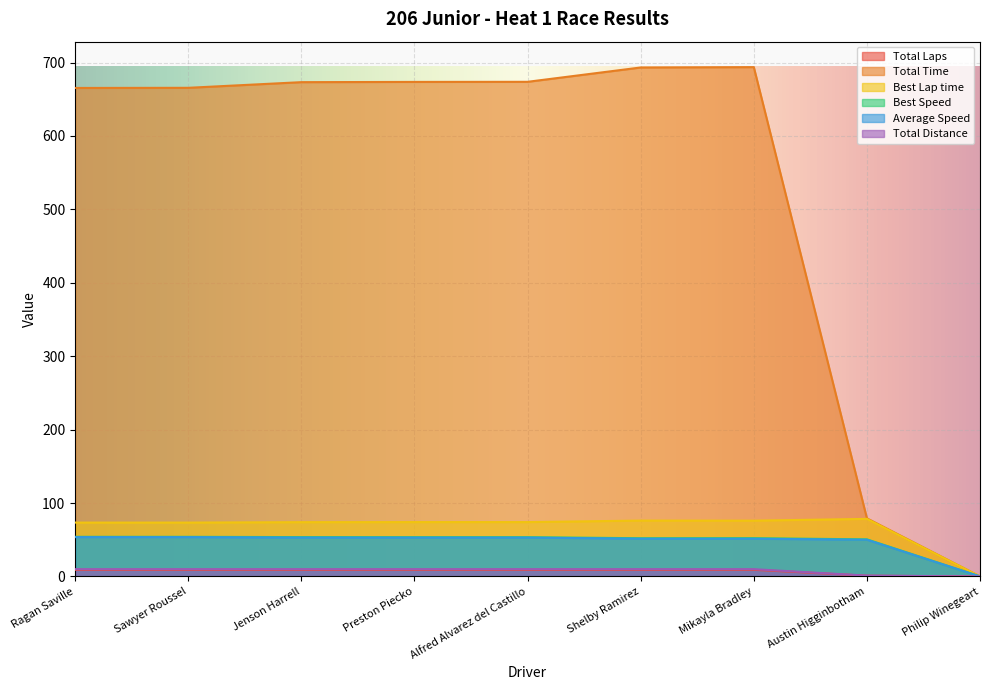

Where is Best Speed nearest to the value 26?

Austin Higginbotham